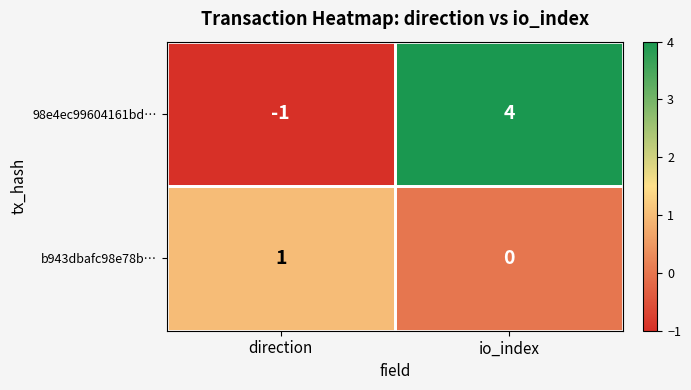

How many categories are shown in the chart?

2